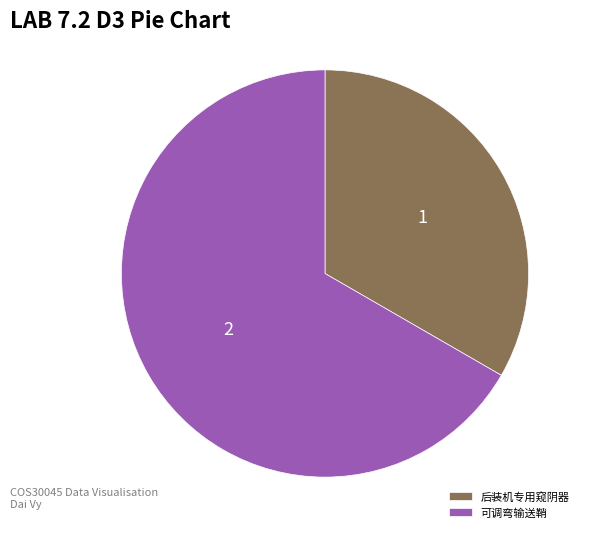

Is there any slice that represents more than half of the pie?

Yes